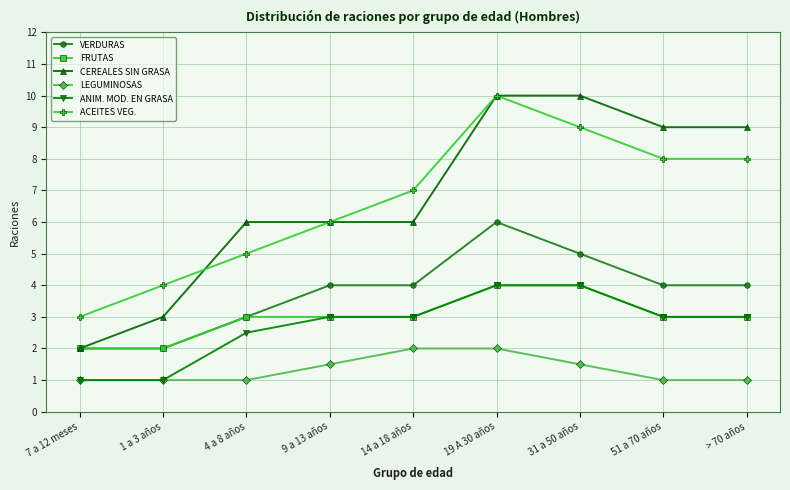

Is it true that ACEITES VEG. equals 5.0 at 51 a 70 años?

False